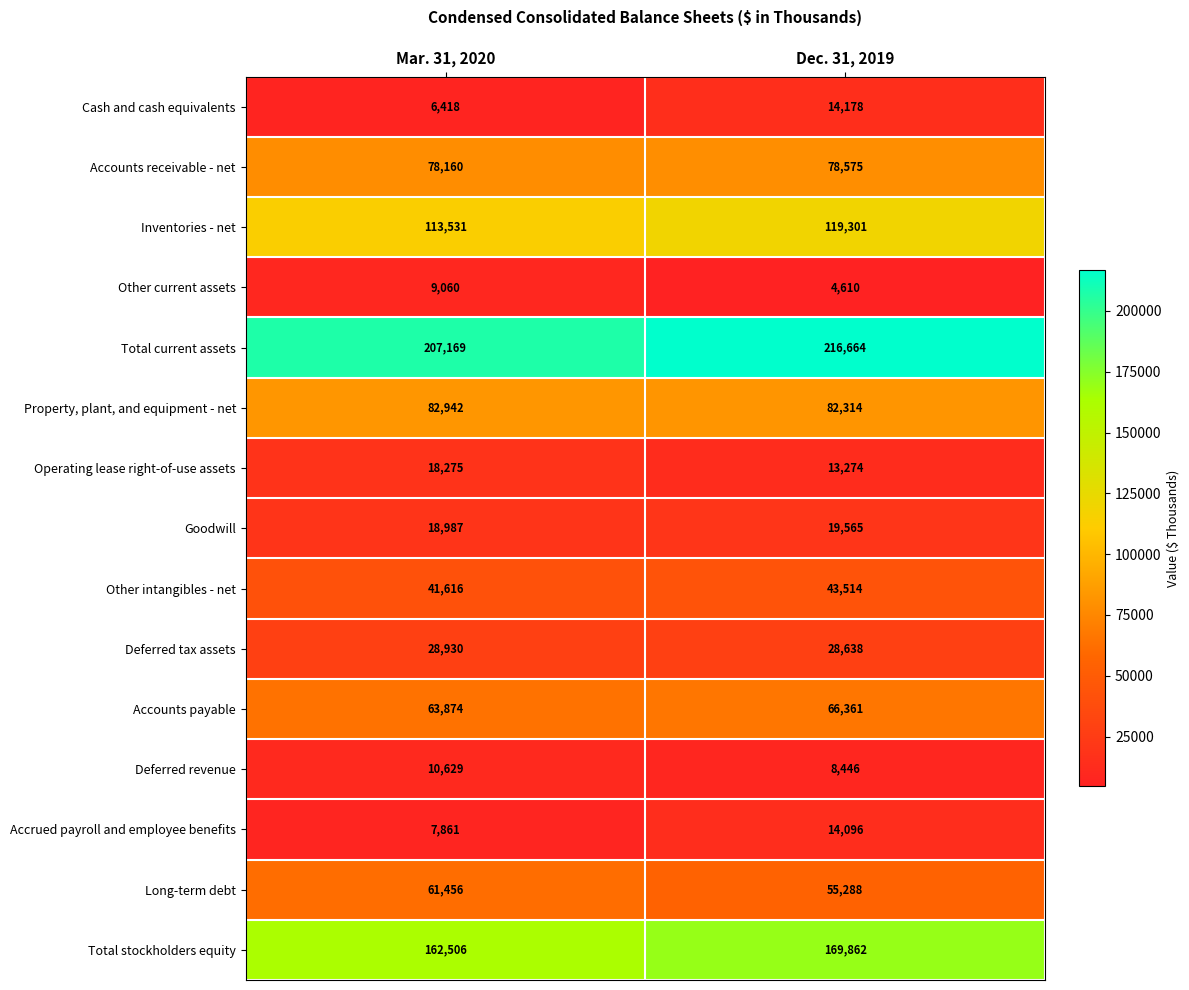

True or false: Accounts payable has a value of 63874 at Mar. 31, 2020.

True